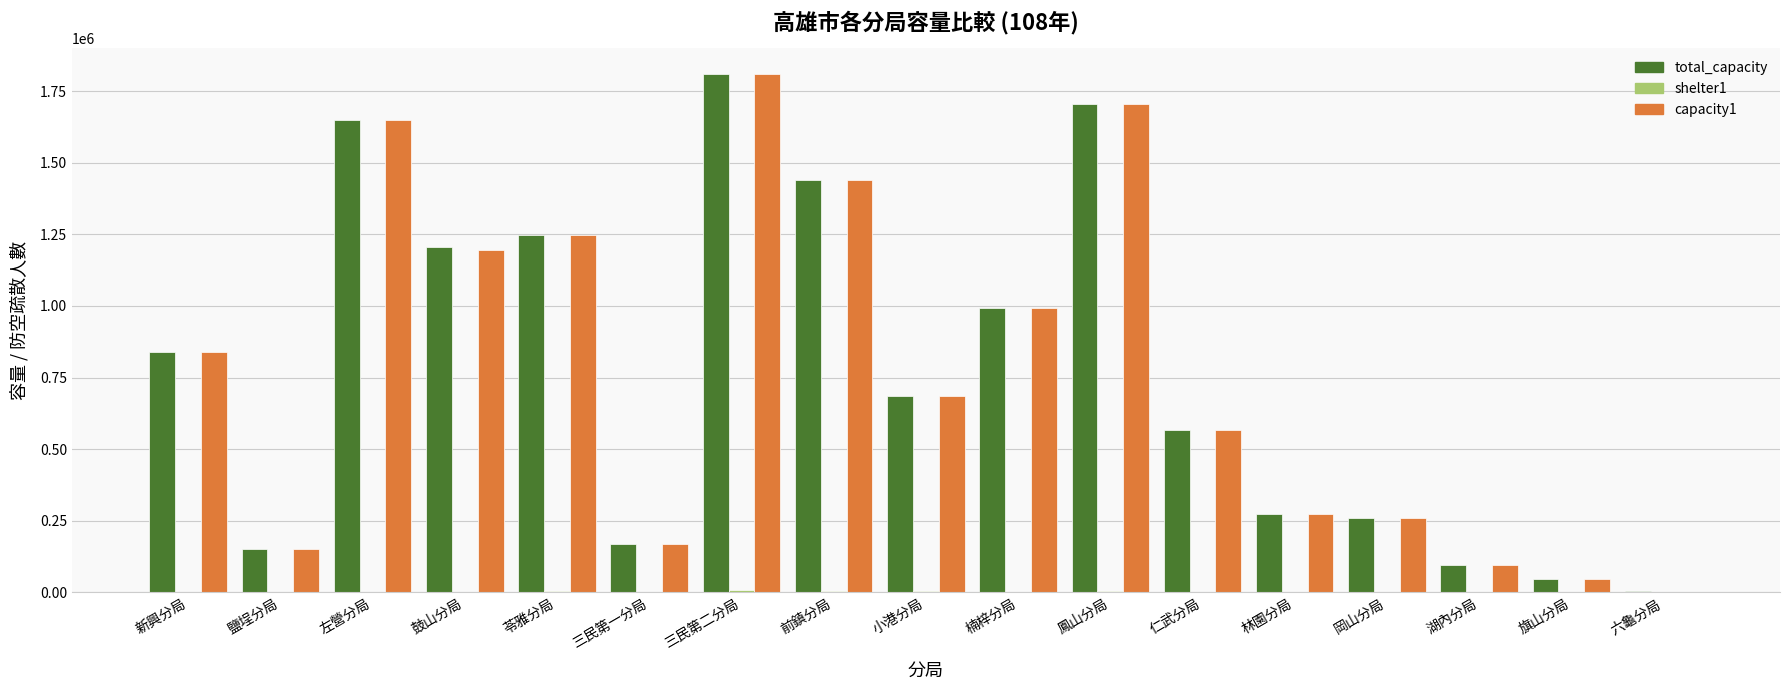

At which category is the sum across all series the highest?

三民第二分局